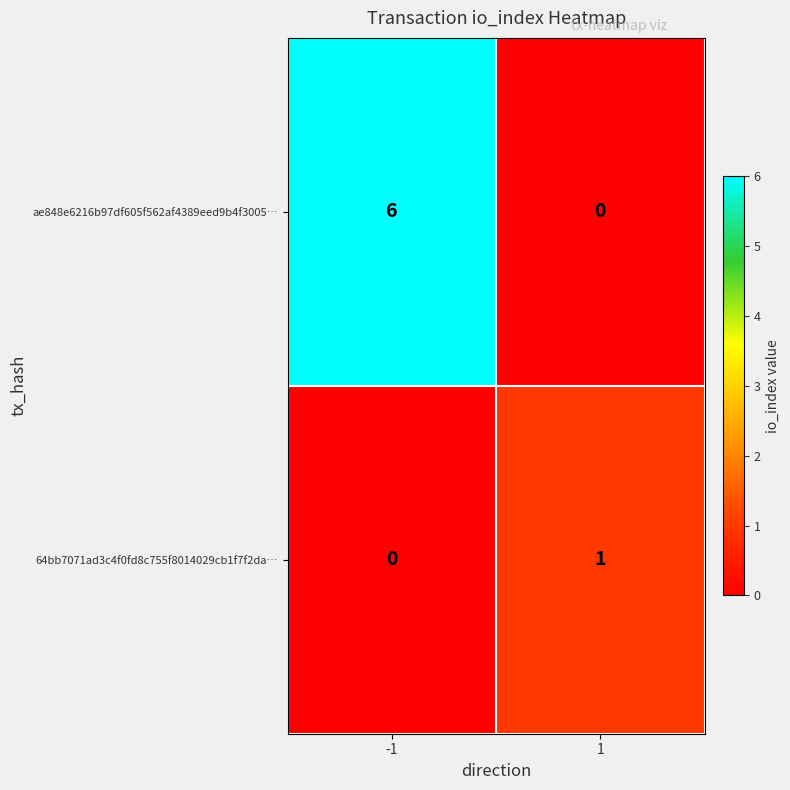

Rank the categories by ae848e6216b97df605f562af4389eed9b4f3005… value from highest to lowest.

-1, 1